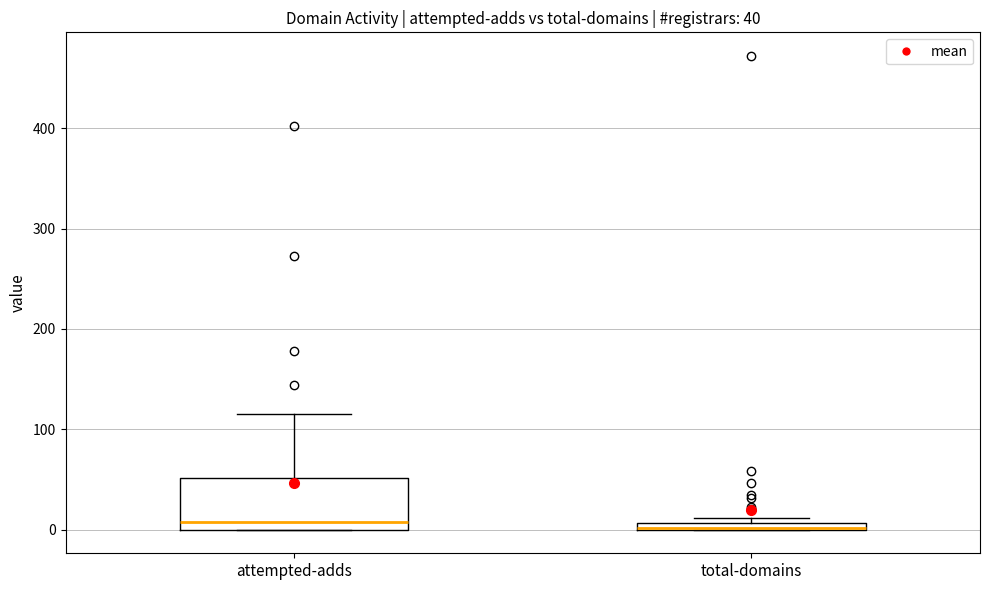

Which box is the tallest, from its lower edge to its upper edge?

attempted-adds